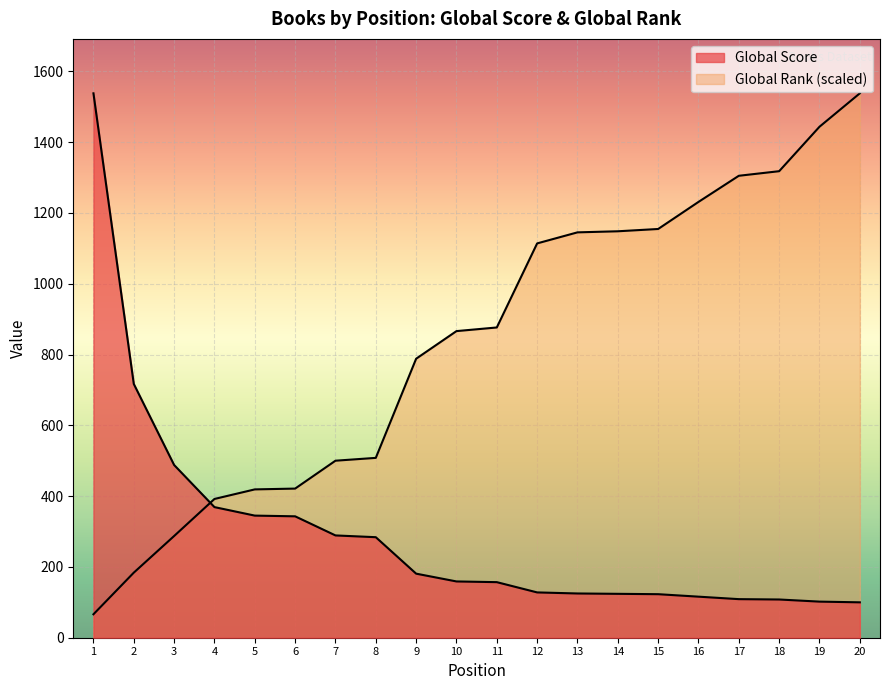

At which category is the sum across all series the highest?

20